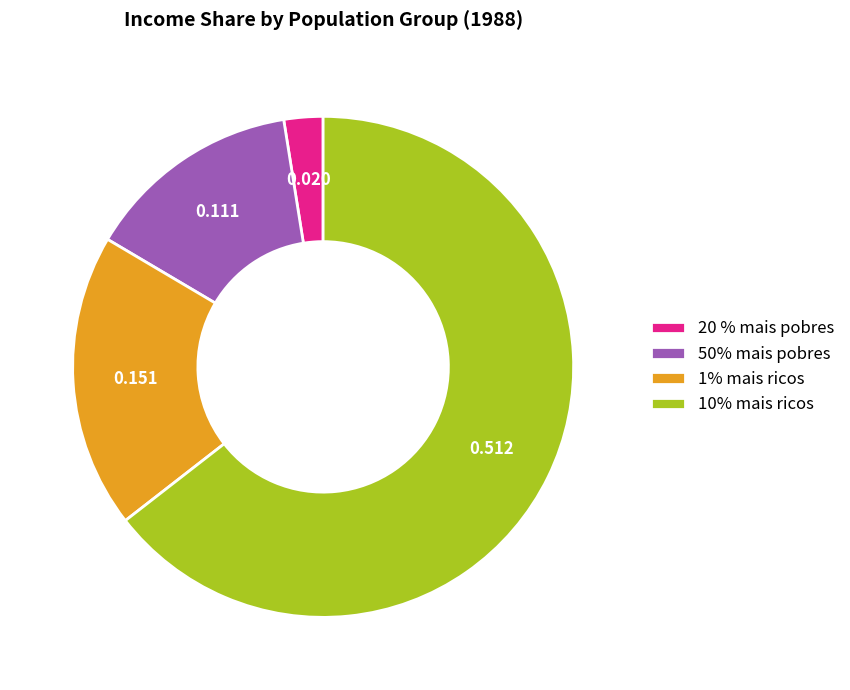

Do 50% mais pobres and 20 % mais pobres together represent more than half of the pie?

No